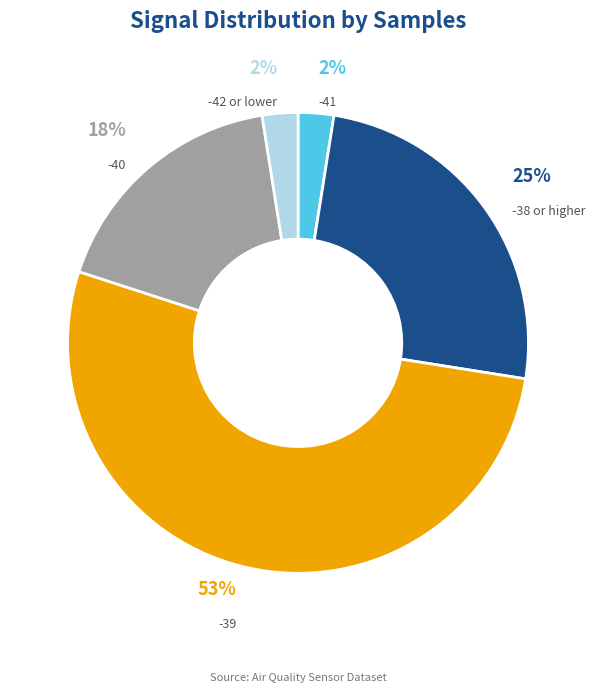

Between -41 and -39, which is larger?

-39